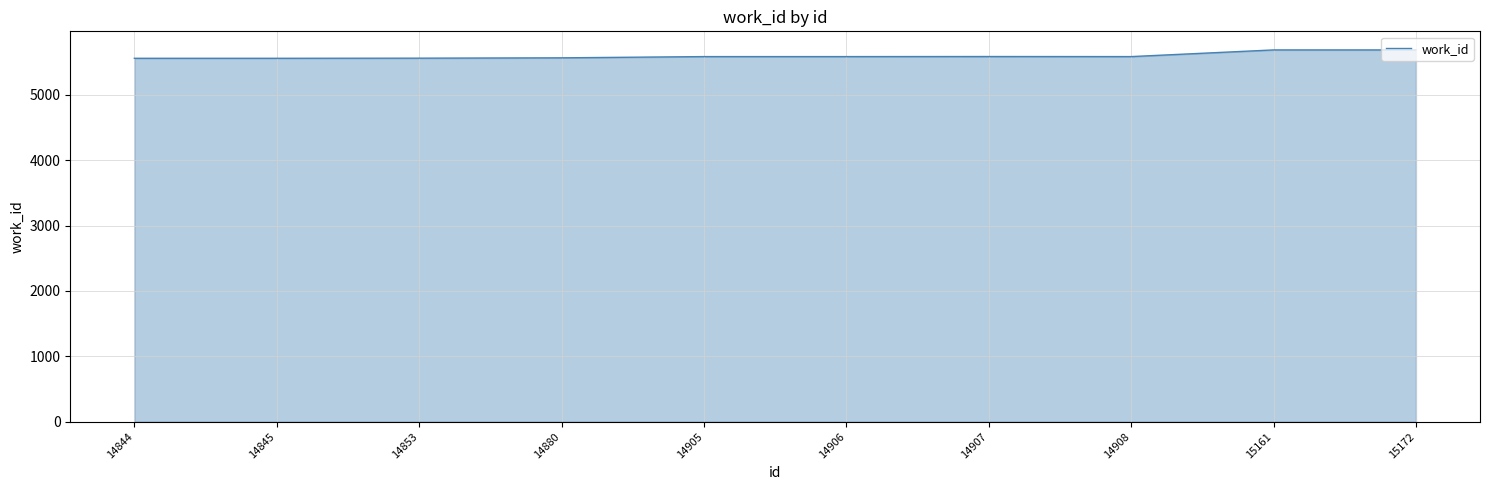

What is the greatest value displayed?

5686